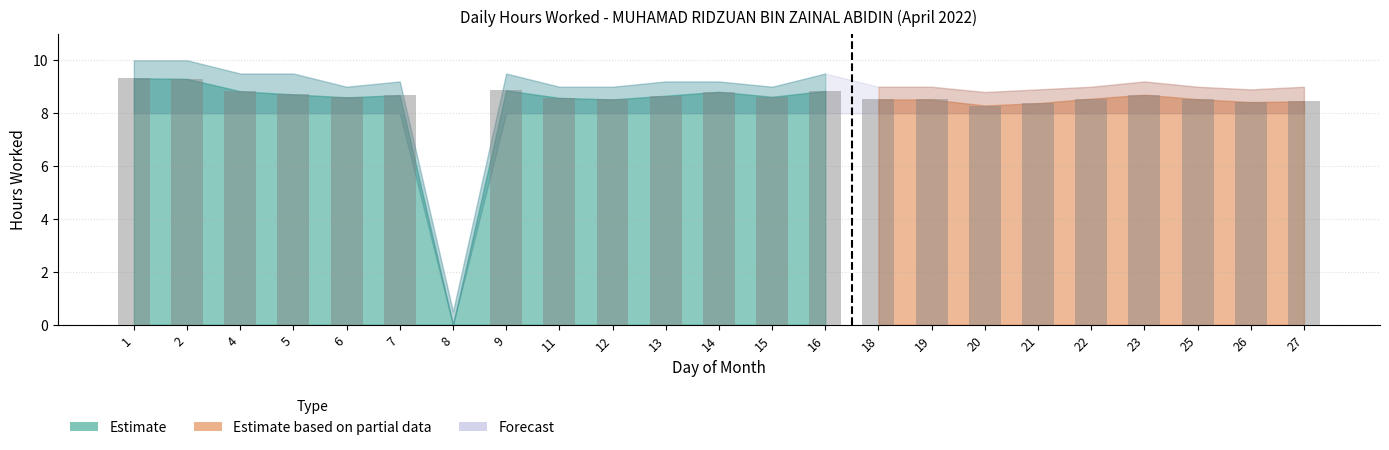

What is the sum of all values?

190.7